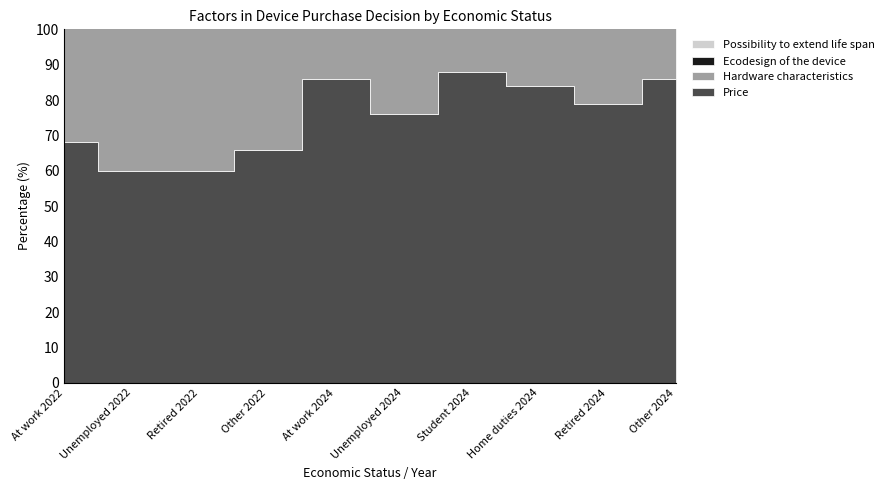

Reading right to left, list all the values displayed in this chart.

Price: 86	79	84	88	76	86	66	60	60	68
Hardware characteristics: 74	58	64	73	57	73	49	42	46	62
Ecodesign of the device: 27	17	20	12	12	12	9	8	19	12
Possibility to extend life span: 0	0	0	0	0	0	0	0	16	6